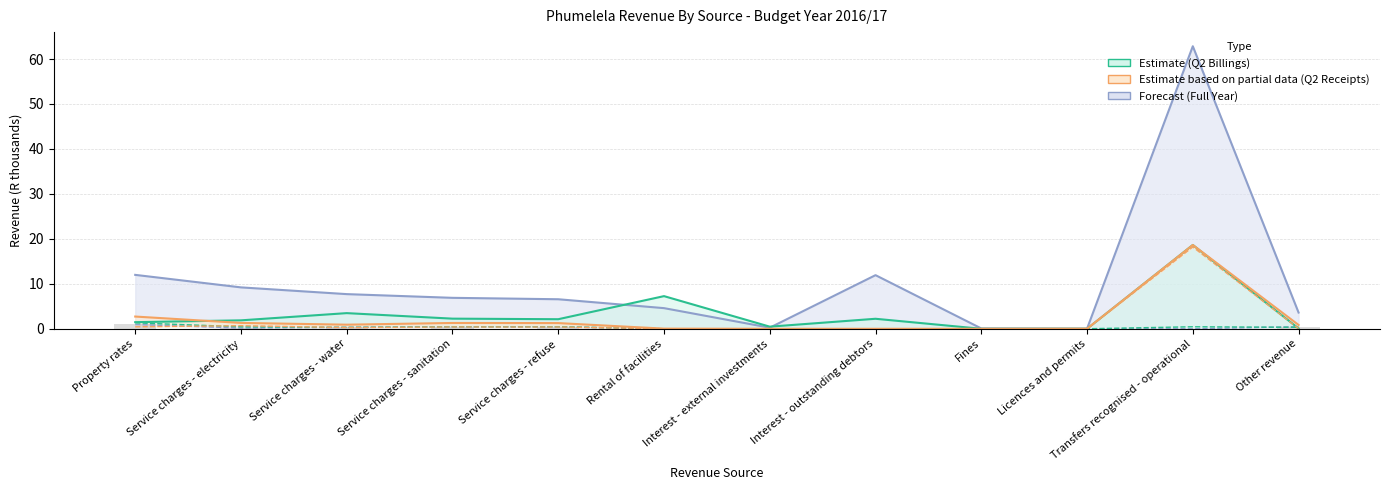

Which series has the largest total across all categories?

Full Year Forecast